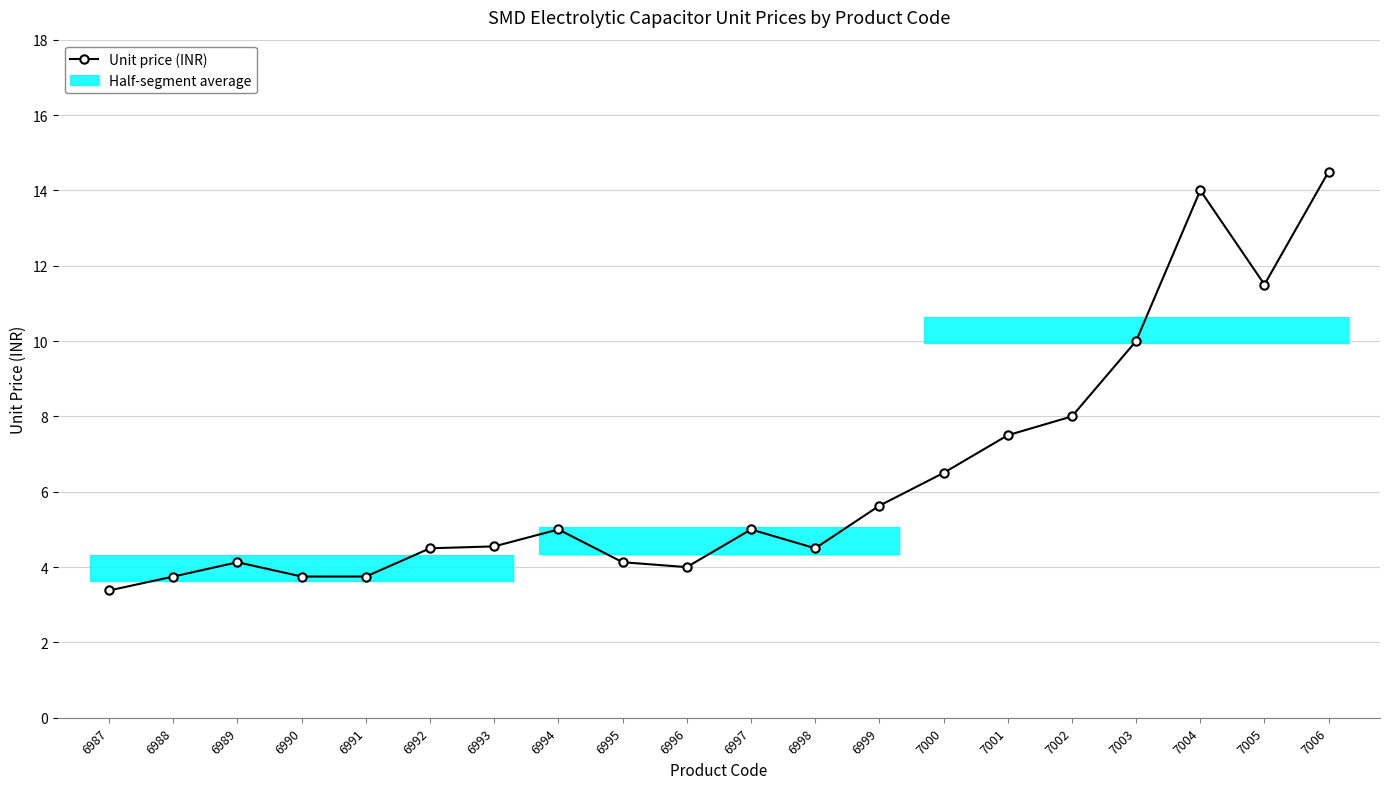

Where is the data nearest to the value 8?

7002